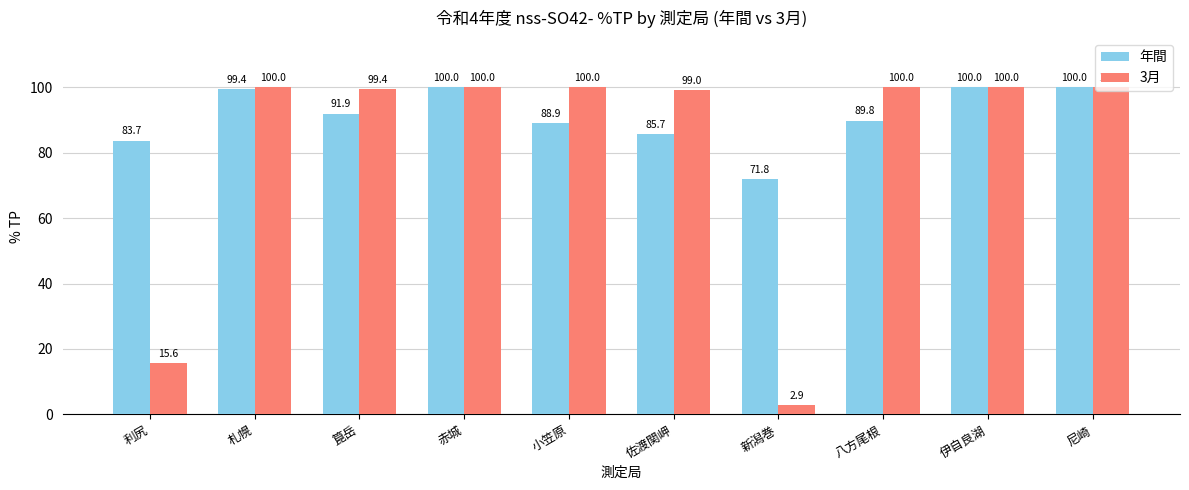

Is it true that 3月 equals 41.9 at 札幌?

False